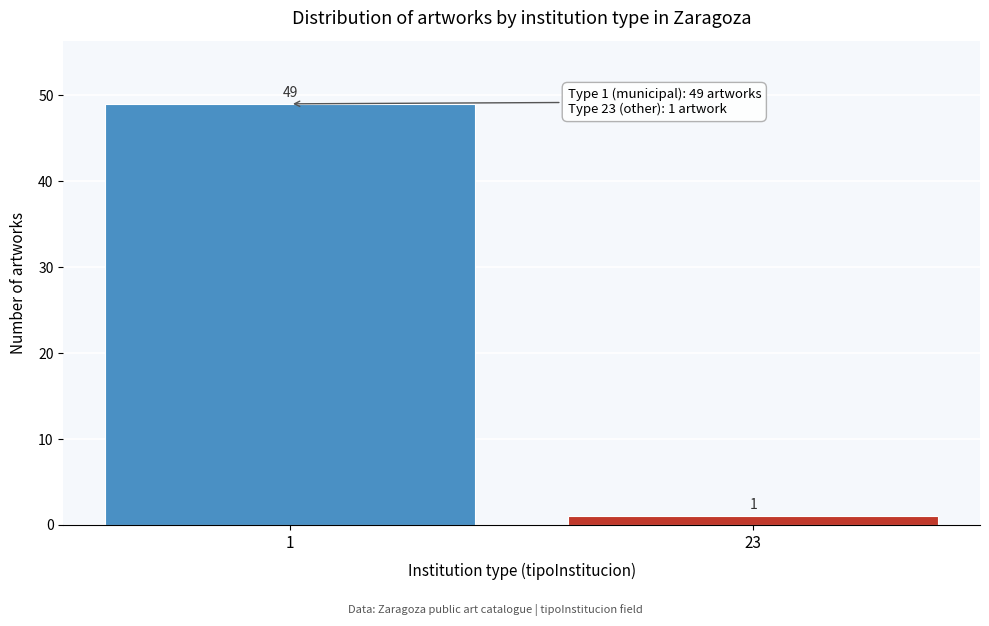

Reading left to right, transcribe all the data shown in this chart.

1=49	23=1